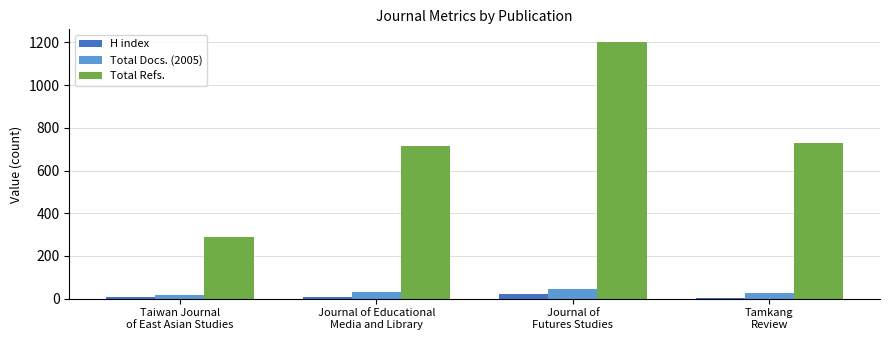

True or false: H index has a value of 6 at Taiwan Journal
of East Asian Studies.

True